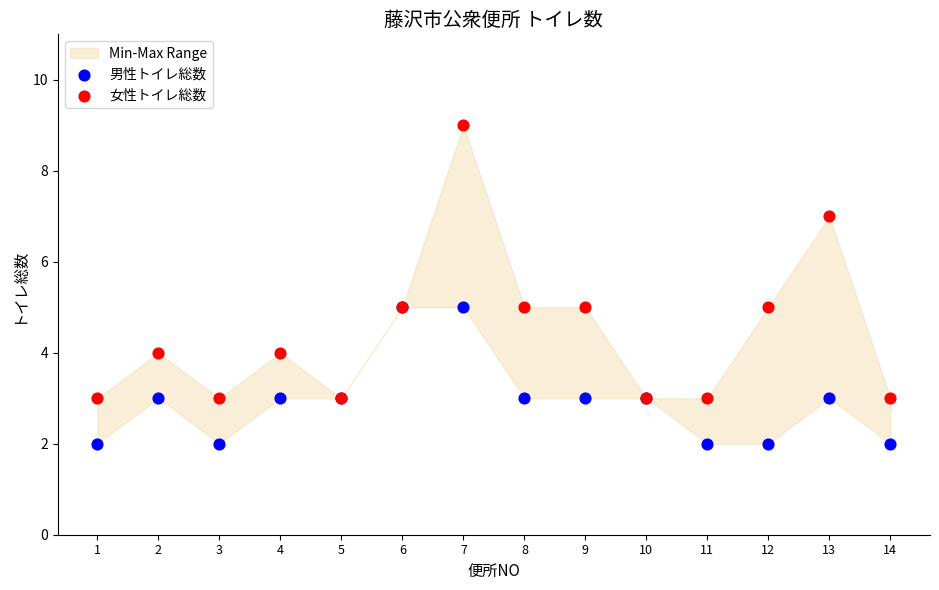

Which series contains the lowest Y value?

男性トイレ総数